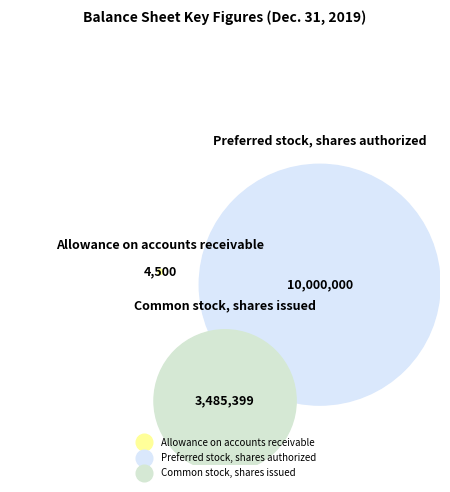

Between Allowance on accounts receivable and Preferred stock, shares authorized, which is larger?

Preferred stock, shares authorized